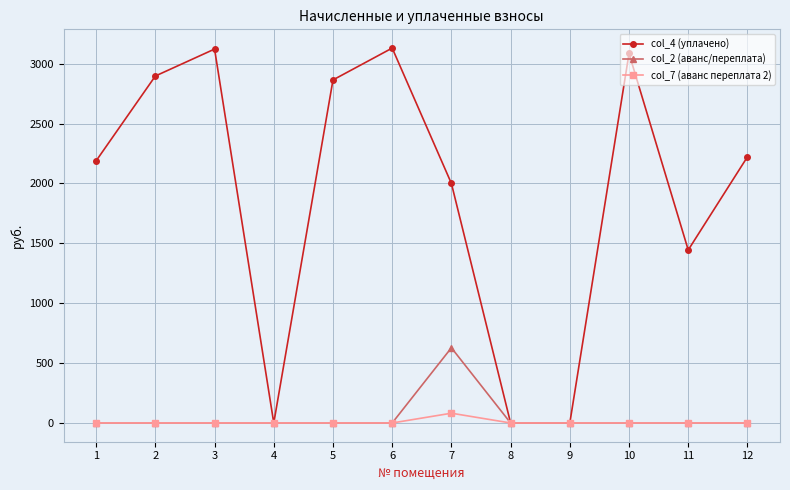

What are all the series names shown in the legend?

col_4 (уплачено), col_2 (аванс/переплата), col_7 (аванс переплата 2)